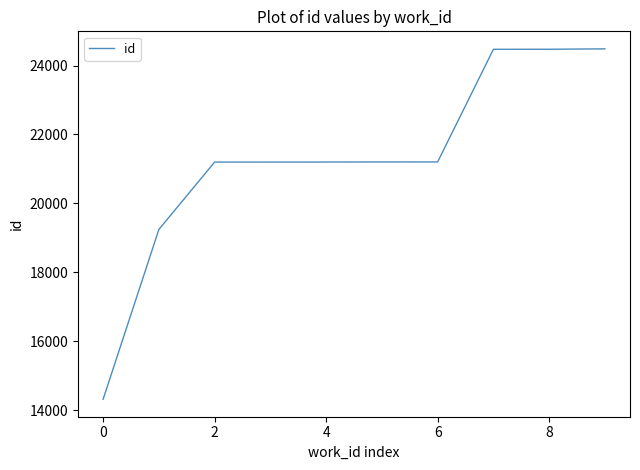

What is the smallest value displayed?

14323